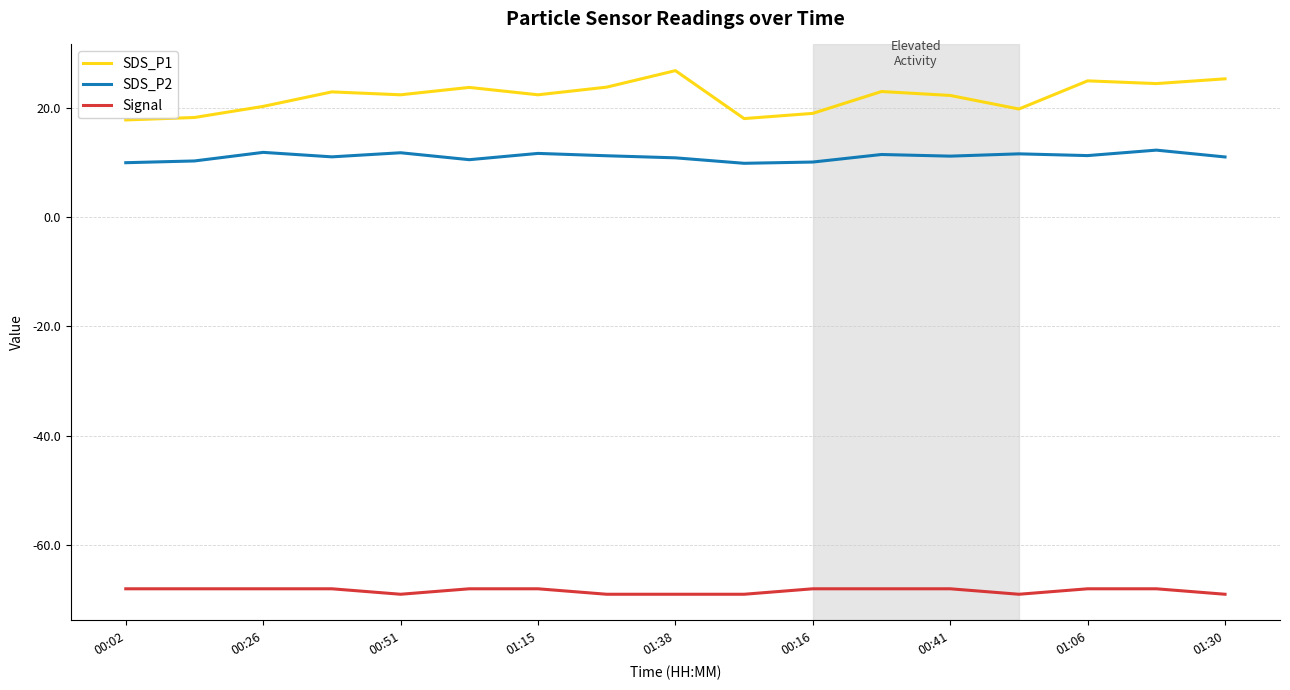

True or false: Signal and SDS_P1 intersect in this chart.

False